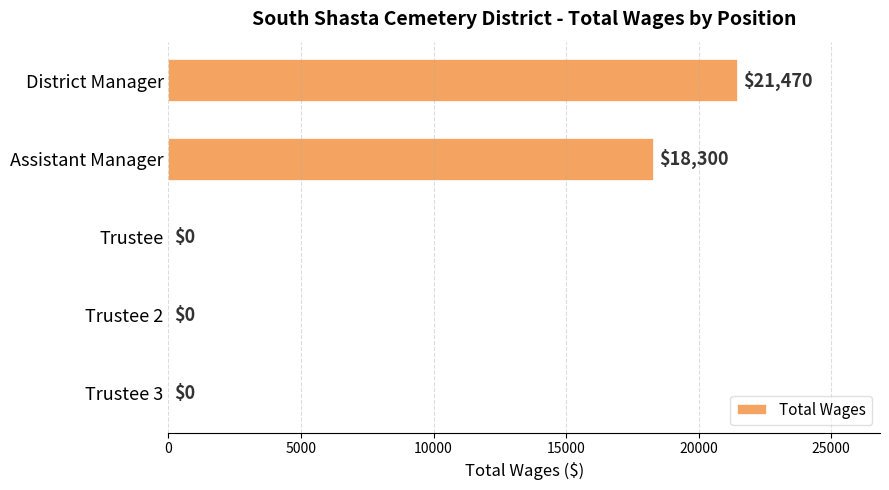

How many series are shown in this chart?

1